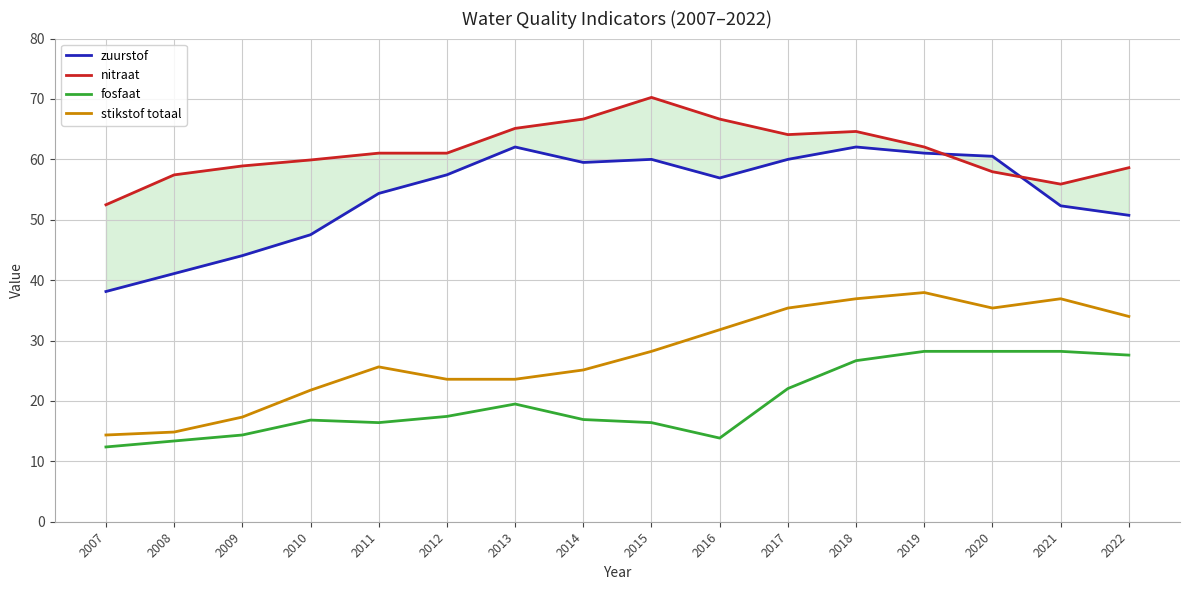

True or false: stikstof totaal and nitraat intersect in this chart.

False